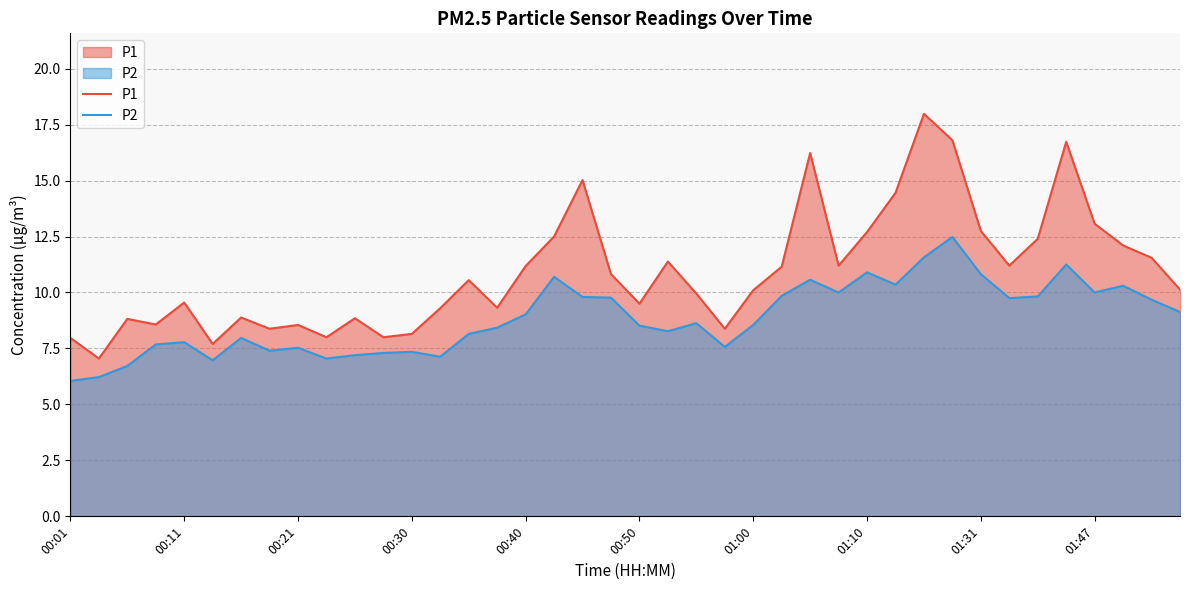

Which series has the widest spread of values?

P1